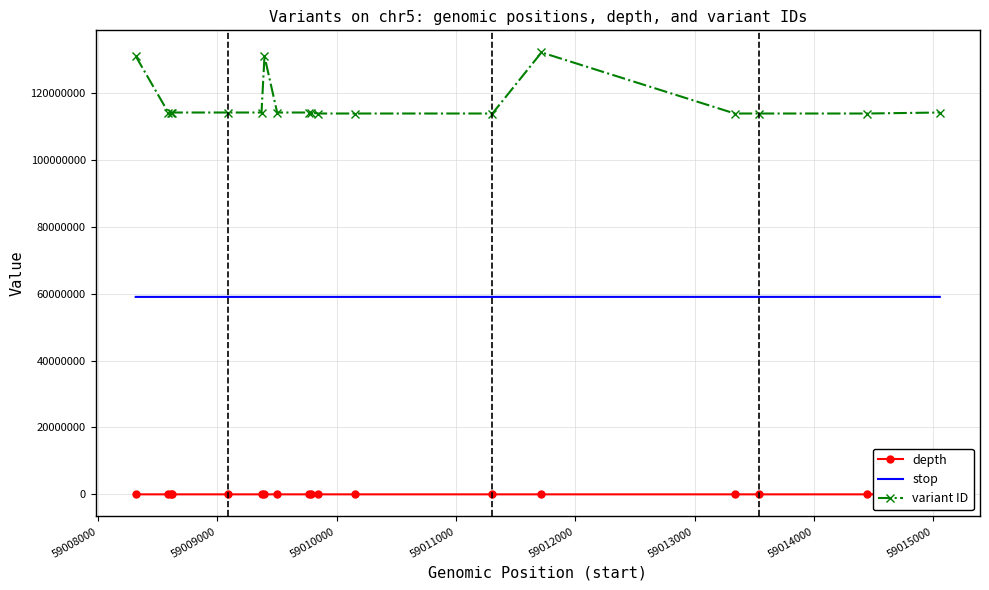

Which series has the largest range (max minus min)?

variant ID